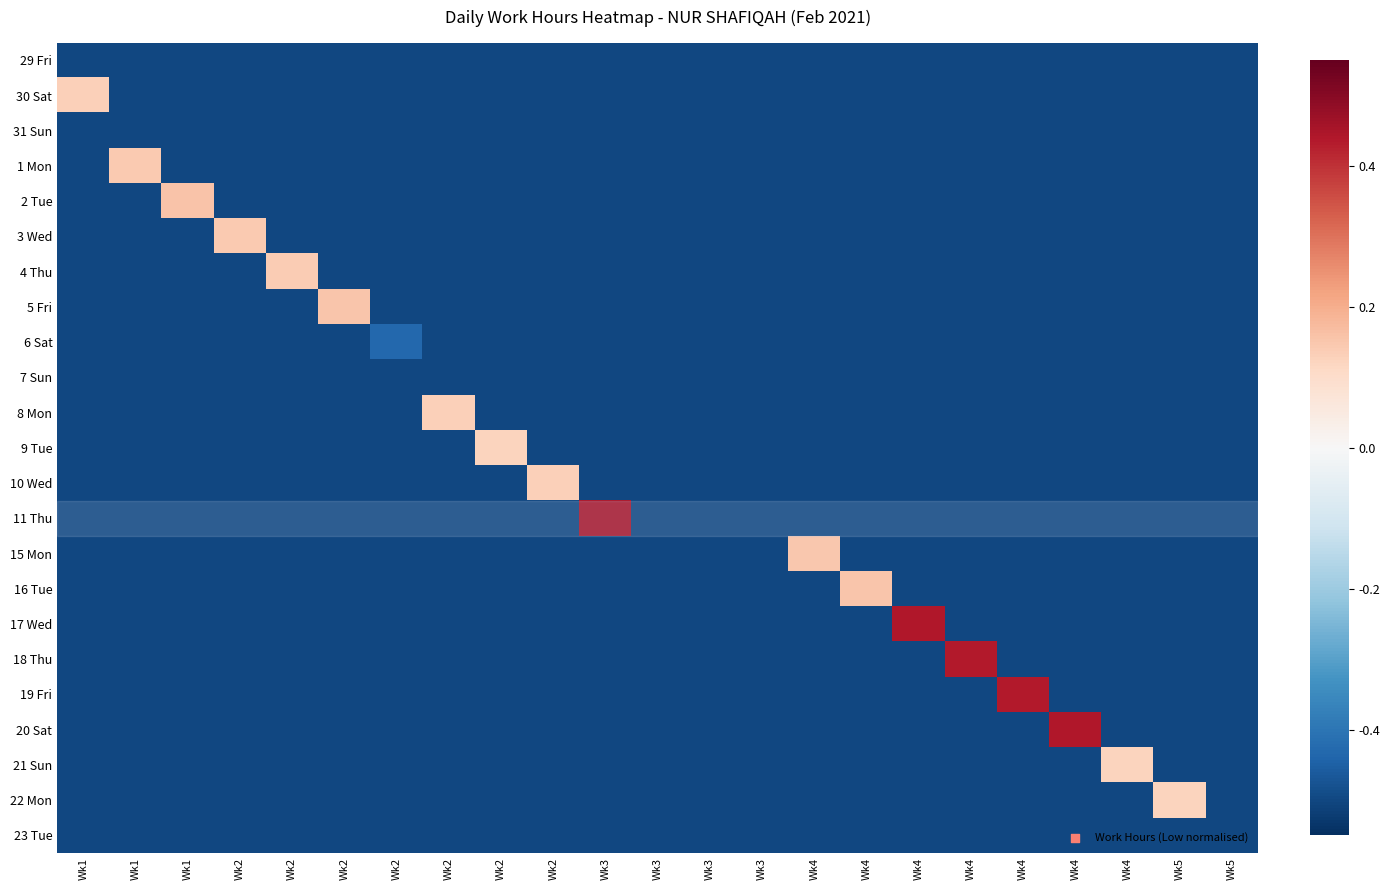

How many categories are shown in the chart?

23